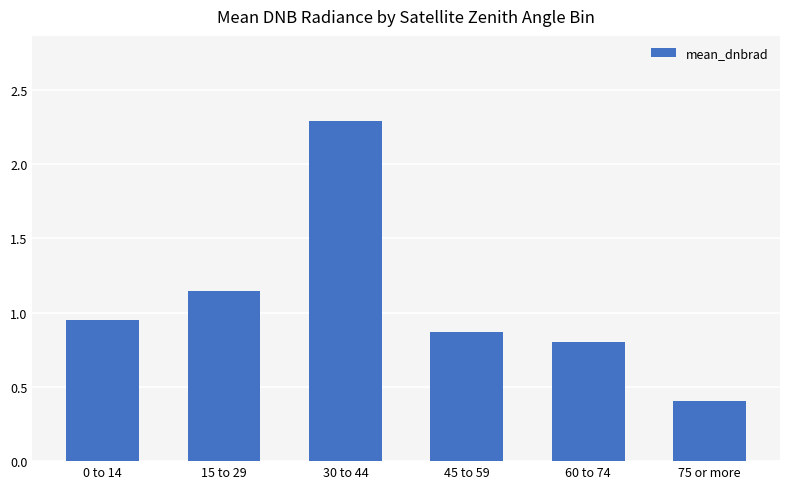

Which label corresponds to the smallest value in the chart?

75 or more